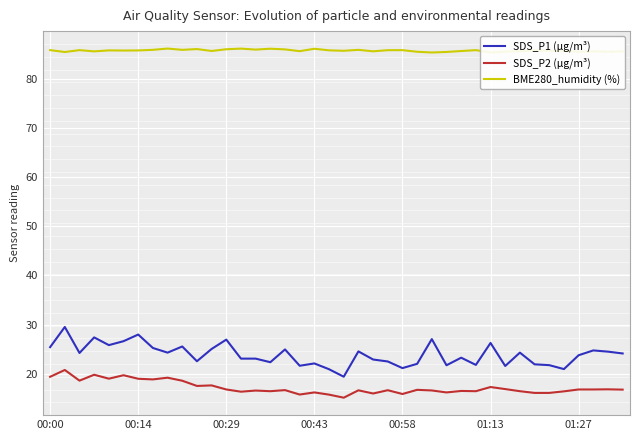

True or false: BME280_humidity (%) has more than 1 points higher than both neighbors.

True